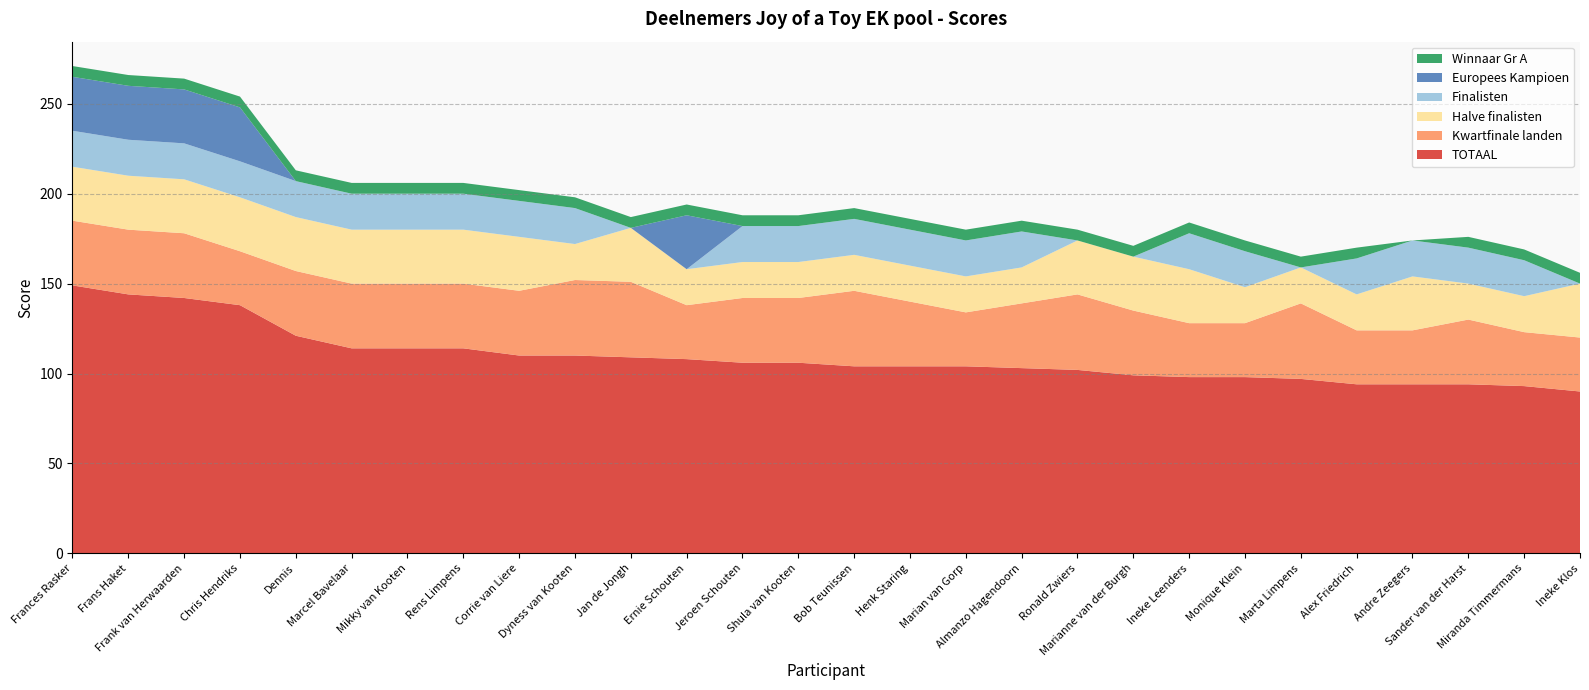

Reading left to right, extract all data points from this chart.

TOTAAL: Frances Rasker=149	Frans Haket=144	Frank van Herwaarden=142	Chris Hendriks=138	Dennis=121	Marcel Bavelaar=114	Mikky van Kooten=114	Rens Limpens=114	Corrie van Liere=110	Dyness van Kooten=110	Jan de Jongh=109	Ernie Schouten=108	Jeroen Schouten=106	Shula van Kooten=106	Bob Teunissen=104	Henk Staring=104	Marian van Gorp=104	Almanzo Hagendoorn=103	Ronald Zwiers=102	Marianne van der Burgh=99	Ineke Leenders=98	Monique Klein=98	Marta Limpens=97	Alex Friedrich=94	Andre Zeegers=94	Sander van der Harst=94	Miranda Timmermans=93	Ineke Klos=90
Kwartfinale landen: Frances Rasker=36	Frans Haket=36	Frank van Herwaarden=36	Chris Hendriks=30	Dennis=36	Marcel Bavelaar=36	Mikky van Kooten=36	Rens Limpens=36	Corrie van Liere=36	Dyness van Kooten=42	Jan de Jongh=42	Ernie Schouten=30	Jeroen Schouten=36	Shula van Kooten=36	Bob Teunissen=42	Henk Staring=36	Marian van Gorp=30	Almanzo Hagendoorn=36	Ronald Zwiers=42	Marianne van der Burgh=36	Ineke Leenders=30	Monique Klein=30	Marta Limpens=42	Alex Friedrich=30	Andre Zeegers=30	Sander van der Harst=36	Miranda Timmermans=30	Ineke Klos=30
Halve finalisten: Frances Rasker=30	Frans Haket=30	Frank van Herwaarden=30	Chris Hendriks=30	Dennis=30	Marcel Bavelaar=30	Mikky van Kooten=30	Rens Limpens=30	Corrie van Liere=30	Dyness van Kooten=20	Jan de Jongh=30	Ernie Schouten=20	Jeroen Schouten=20	Shula van Kooten=20	Bob Teunissen=20	Henk Staring=20	Marian van Gorp=20	Almanzo Hagendoorn=20	Ronald Zwiers=30	Marianne van der Burgh=30	Ineke Leenders=30	Monique Klein=20	Marta Limpens=20	Alex Friedrich=20	Andre Zeegers=30	Sander van der Harst=20	Miranda Timmermans=20	Ineke Klos=30
Finalisten: Frances Rasker=20	Frans Haket=20	Frank van Herwaarden=20	Chris Hendriks=20	Dennis=20	Marcel Bavelaar=20	Mikky van Kooten=20	Rens Limpens=20	Corrie van Liere=20	Dyness van Kooten=20	Jan de Jongh=0	Ernie Schouten=0	Jeroen Schouten=20	Shula van Kooten=20	Bob Teunissen=20	Henk Staring=20	Marian van Gorp=20	Almanzo Hagendoorn=20	Ronald Zwiers=0	Marianne van der Burgh=0	Ineke Leenders=20	Monique Klein=20	Marta Limpens=0	Alex Friedrich=20	Andre Zeegers=20	Sander van der Harst=20	Miranda Timmermans=20	Ineke Klos=0
Europees Kampioen: Frances Rasker=30	Frans Haket=30	Frank van Herwaarden=30	Chris Hendriks=30	Dennis=0	Marcel Bavelaar=0	Mikky van Kooten=0	Rens Limpens=0	Corrie van Liere=0	Dyness van Kooten=0	Jan de Jongh=0	Ernie Schouten=30	Jeroen Schouten=0	Shula van Kooten=0	Bob Teunissen=0	Henk Staring=0	Marian van Gorp=0	Almanzo Hagendoorn=0	Ronald Zwiers=0	Marianne van der Burgh=0	Ineke Leenders=0	Monique Klein=0	Marta Limpens=0	Alex Friedrich=0	Andre Zeegers=0	Sander van der Harst=0	Miranda Timmermans=0	Ineke Klos=0
Winnaar Gr A: Frances Rasker=6	Frans Haket=6	Frank van Herwaarden=6	Chris Hendriks=6	Dennis=6	Marcel Bavelaar=6	Mikky van Kooten=6	Rens Limpens=6	Corrie van Liere=6	Dyness van Kooten=6	Jan de Jongh=6	Ernie Schouten=6	Jeroen Schouten=6	Shula van Kooten=6	Bob Teunissen=6	Henk Staring=6	Marian van Gorp=6	Almanzo Hagendoorn=6	Ronald Zwiers=6	Marianne van der Burgh=6	Ineke Leenders=6	Monique Klein=6	Marta Limpens=6	Alex Friedrich=6	Andre Zeegers=0	Sander van der Harst=6	Miranda Timmermans=6	Ineke Klos=6